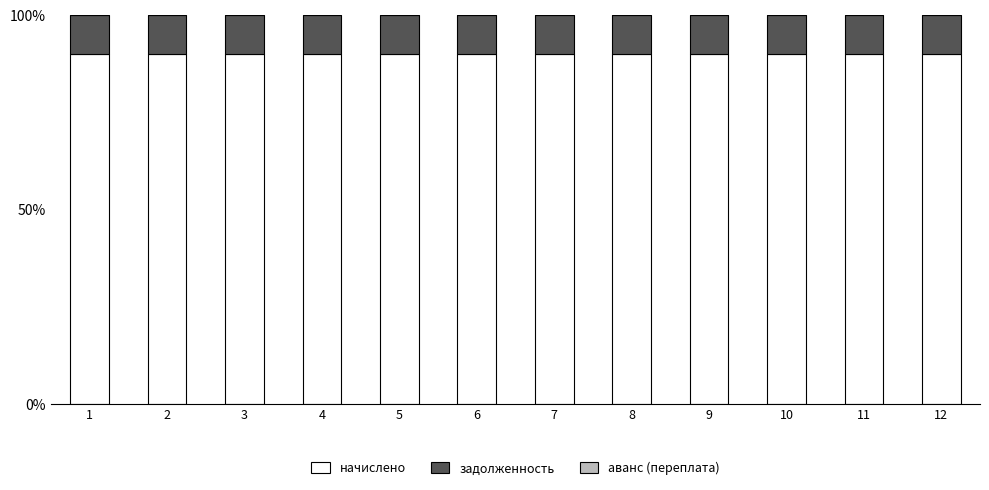

Is it true that начислено equals 55 at 3?

False